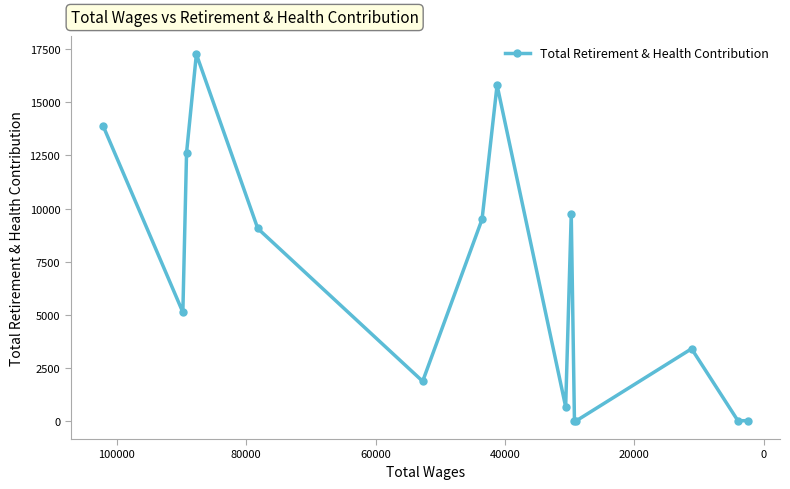

True or false: the data has more than 2 interior local peaks.

True